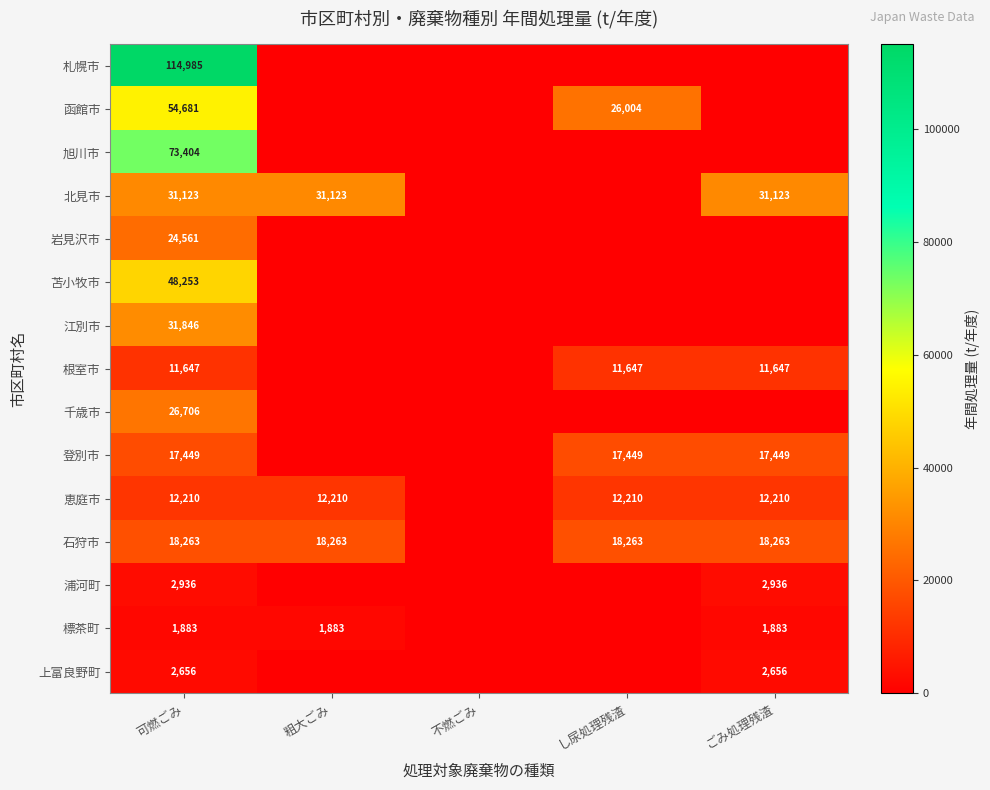

The 千歳市 series shows 43311 at 可燃ごみ. True or false?

False